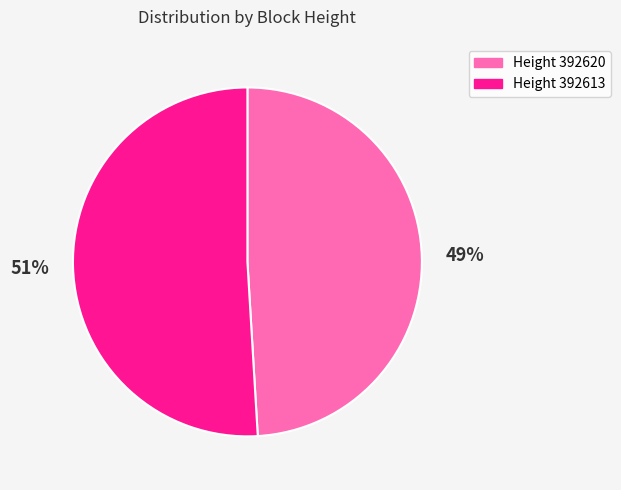

Does any single category account for the majority?

Yes